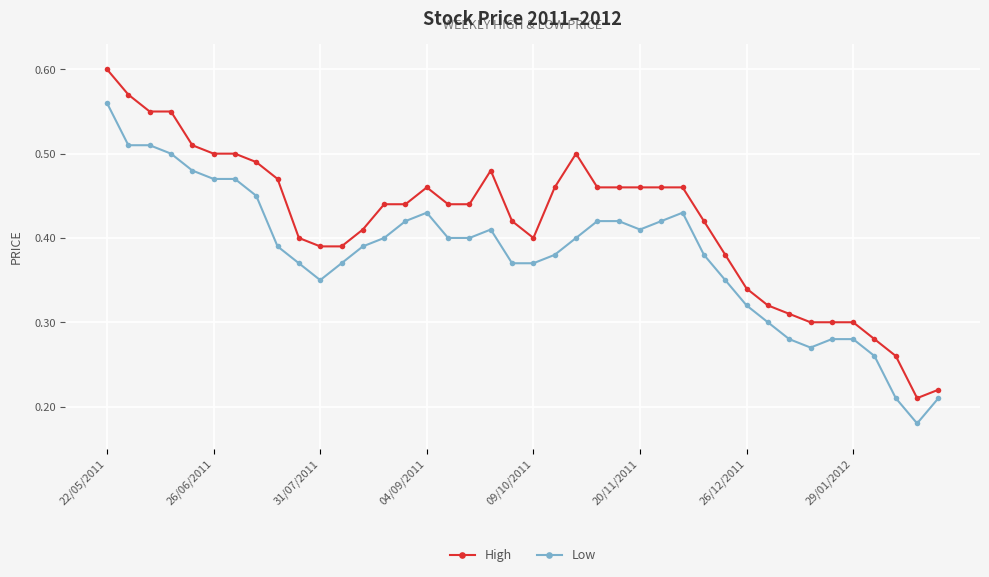

True or false: Low has more than 2 interior local peaks.

True